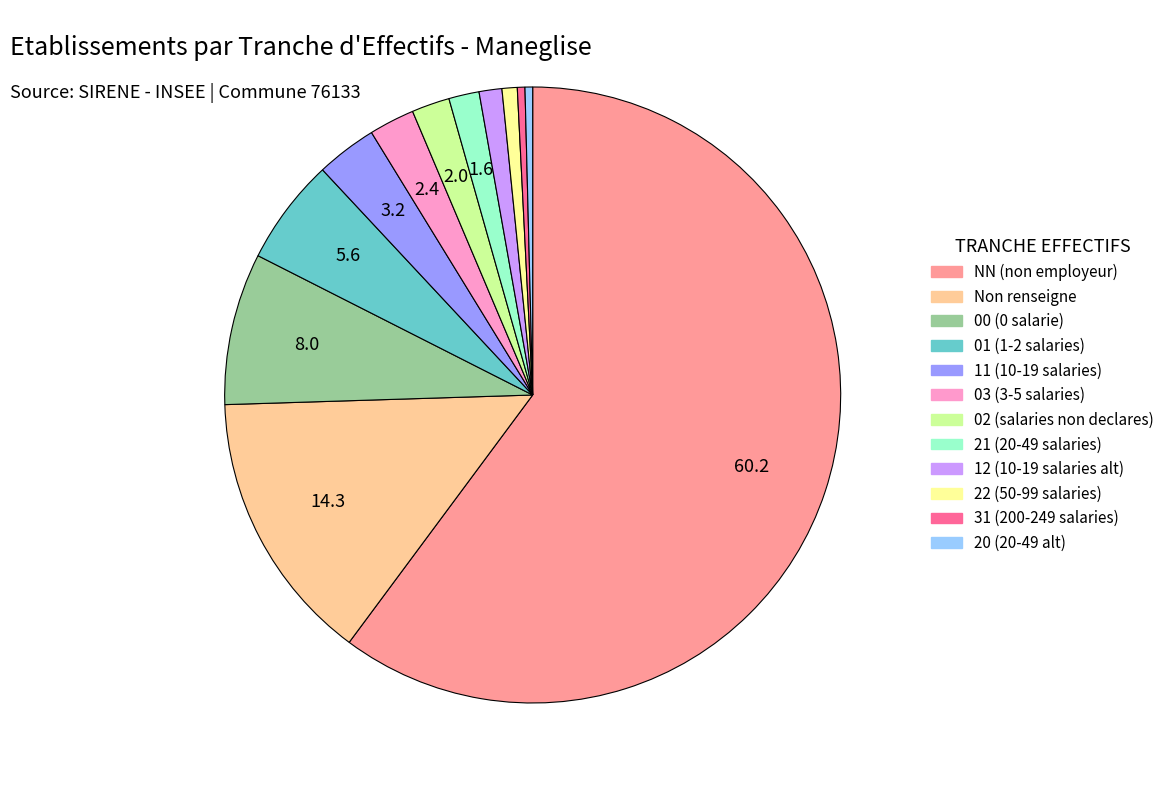

How many segments does this pie chart have?

12